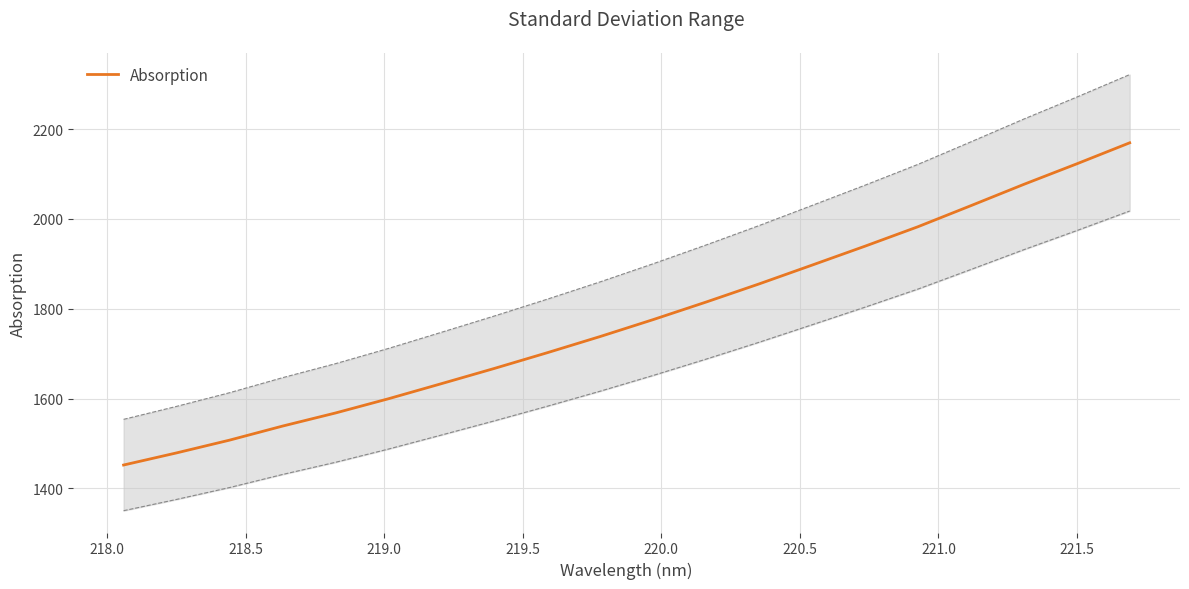

What is the minimum value for Absorption?

1452.2